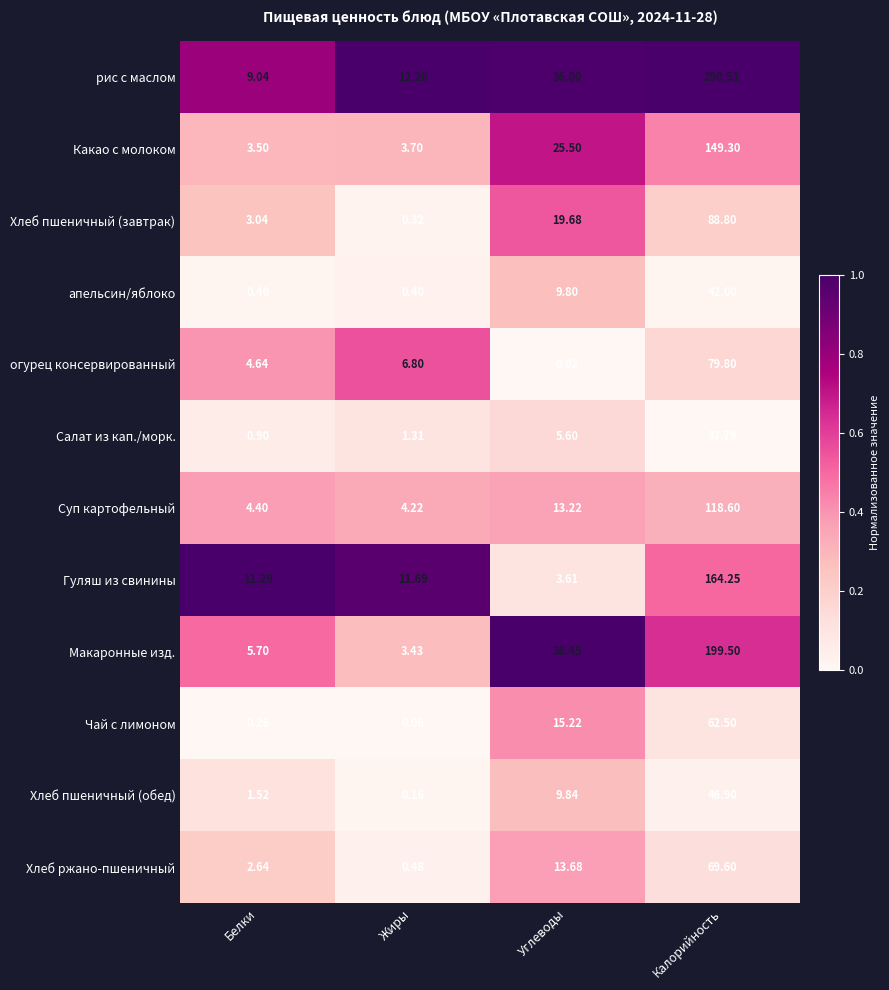

At which label does Хлеб пшеничный (обед) first exceed 9?

Углеводы